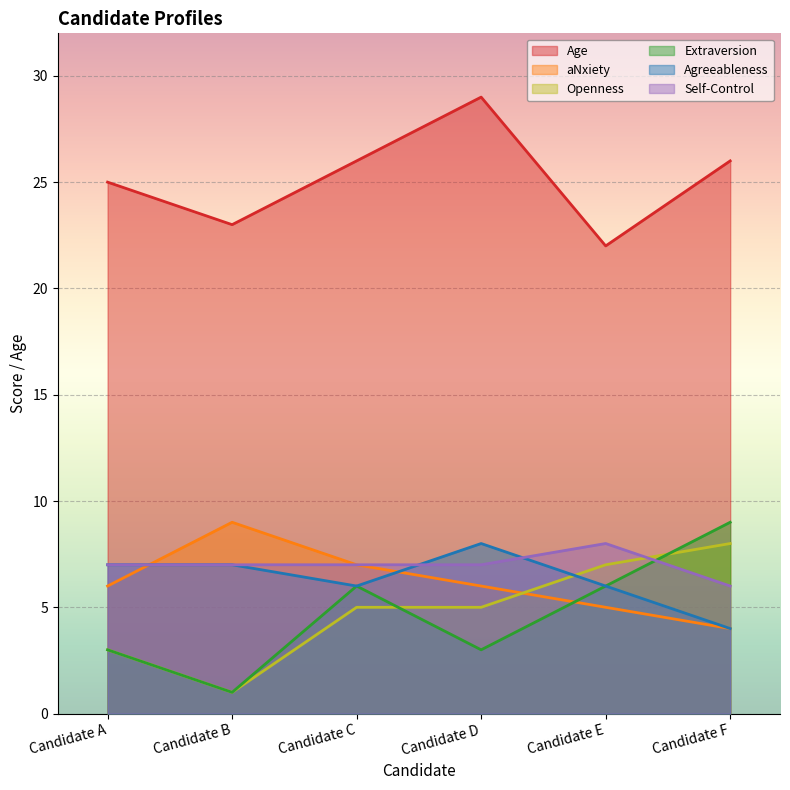

Which series changed the most between Candidate C and Candidate E?

Age